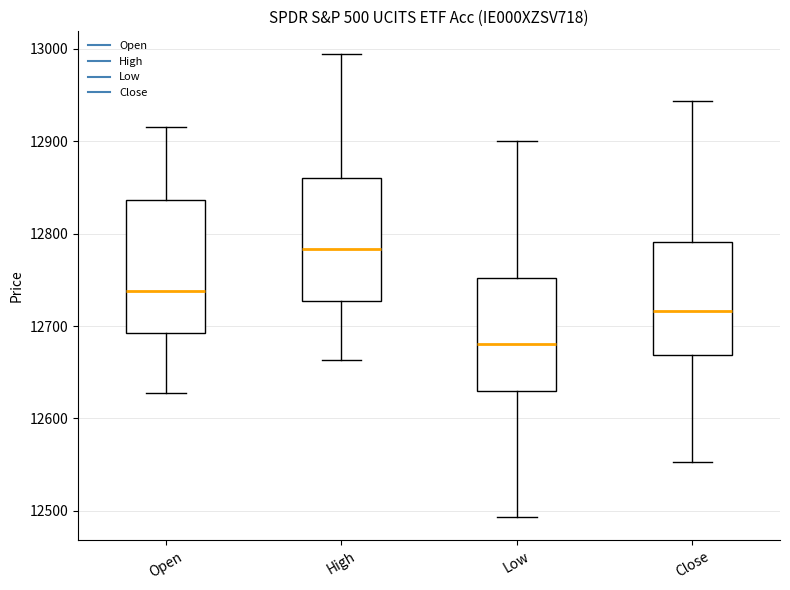

Where is the lower edge of the box for Open on the y-axis? The values are not printed on the chart, so give them approximately, as read against the axis.

12690